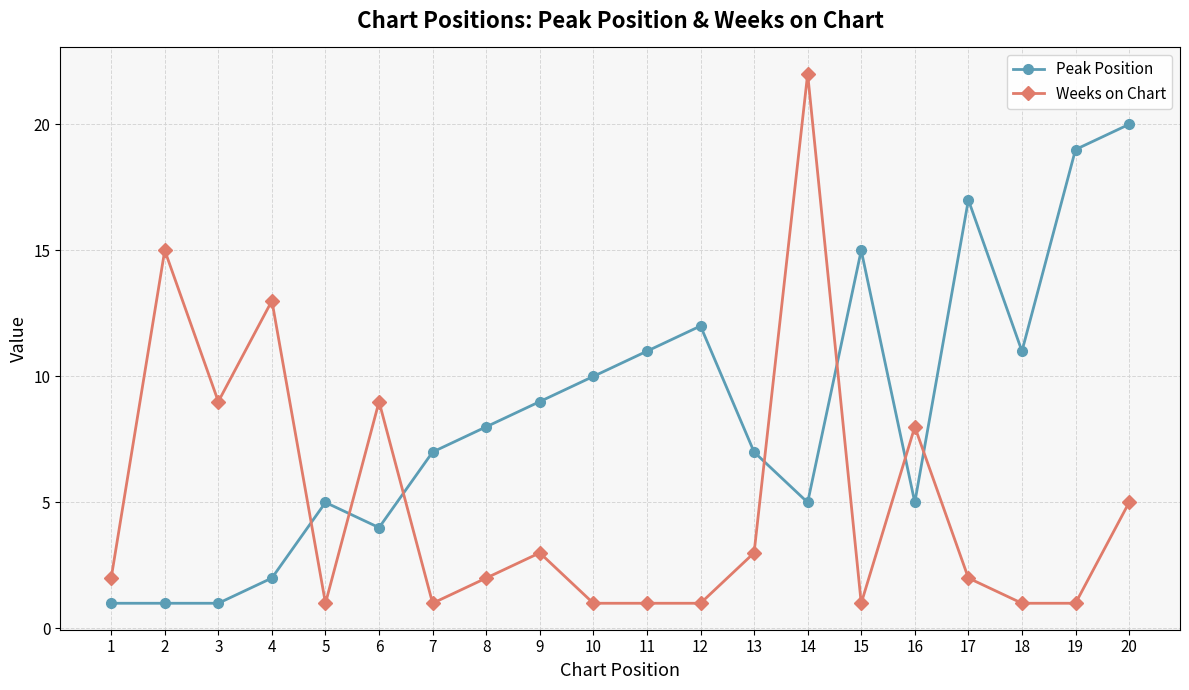

Is it true that Peak Position equals 5 at 14?

True